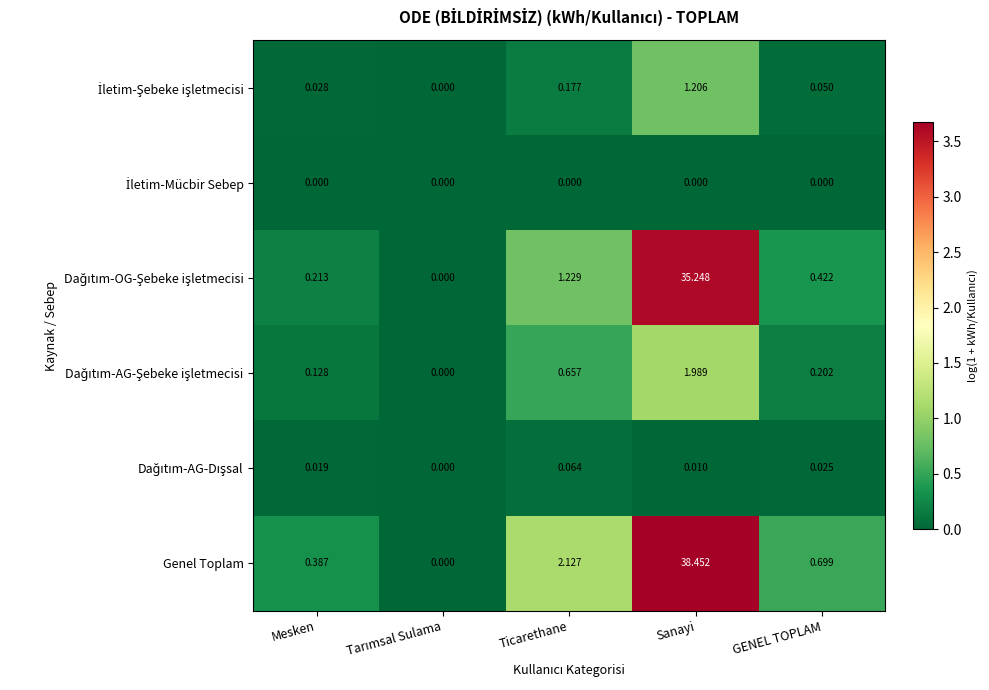

Which category has the highest value across all series?

Sanayi